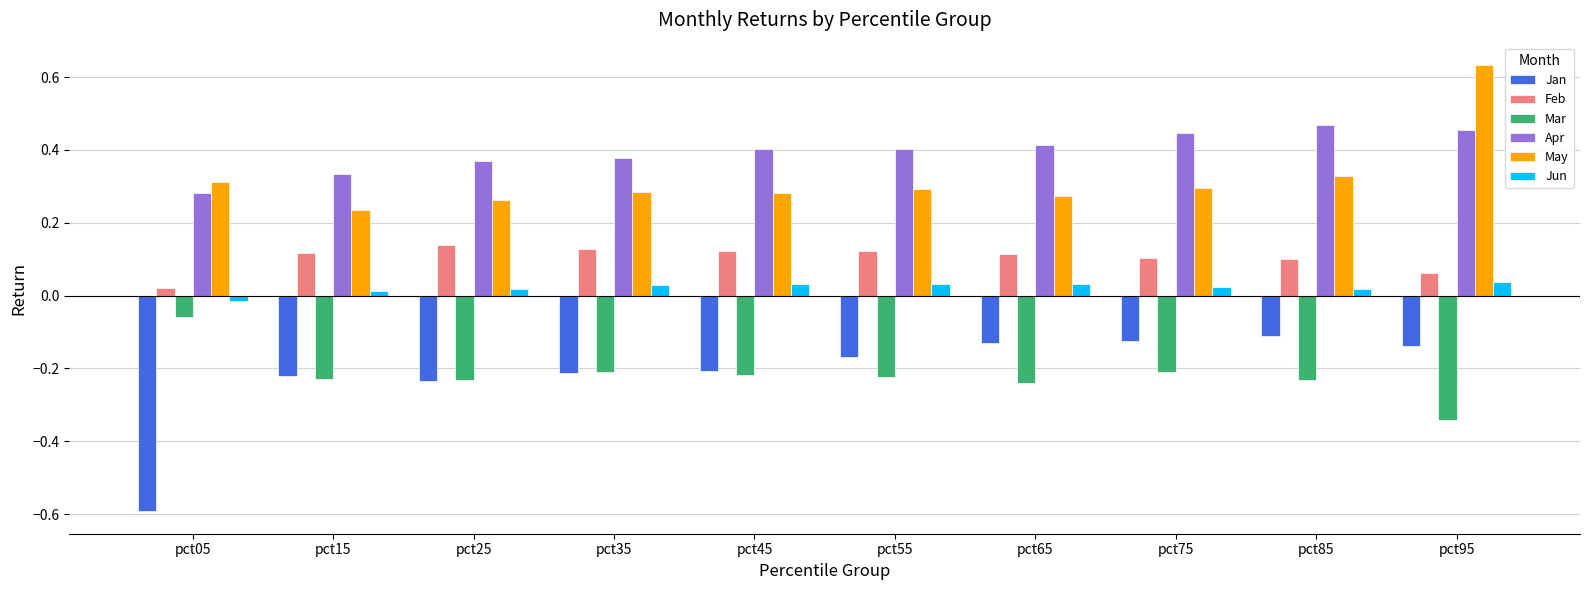

The value of Mar at pct75 is -0.1. True or false?

False